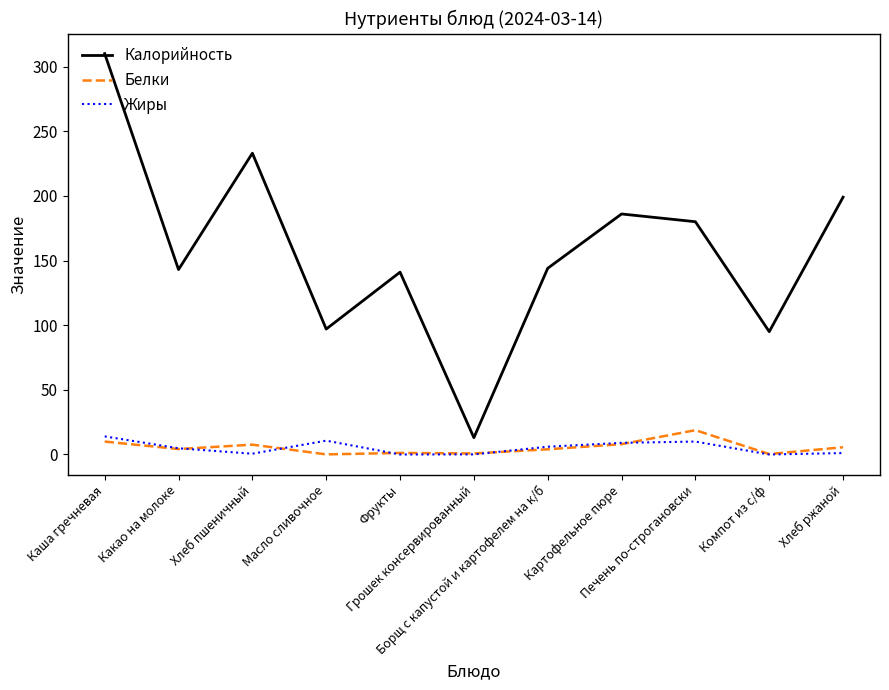

At which category does Калорийность reach its first local peak?

Хлеб пшеничный